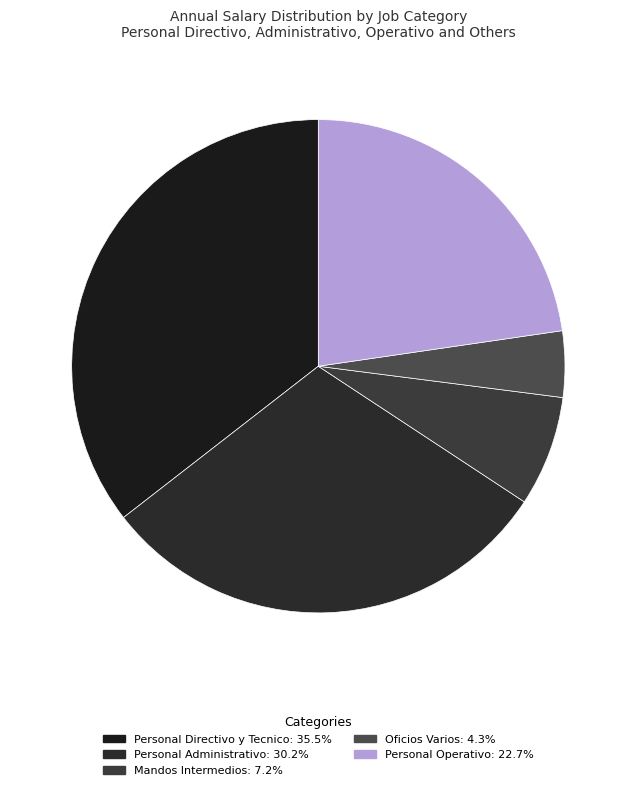

How many slices are in this pie chart?

5